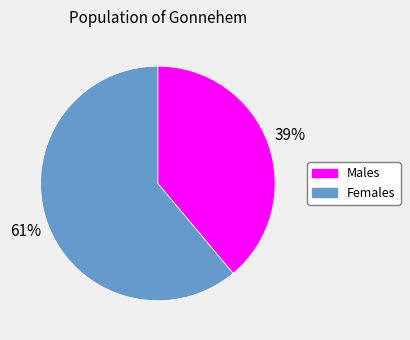

How many segments does this pie chart have?

2